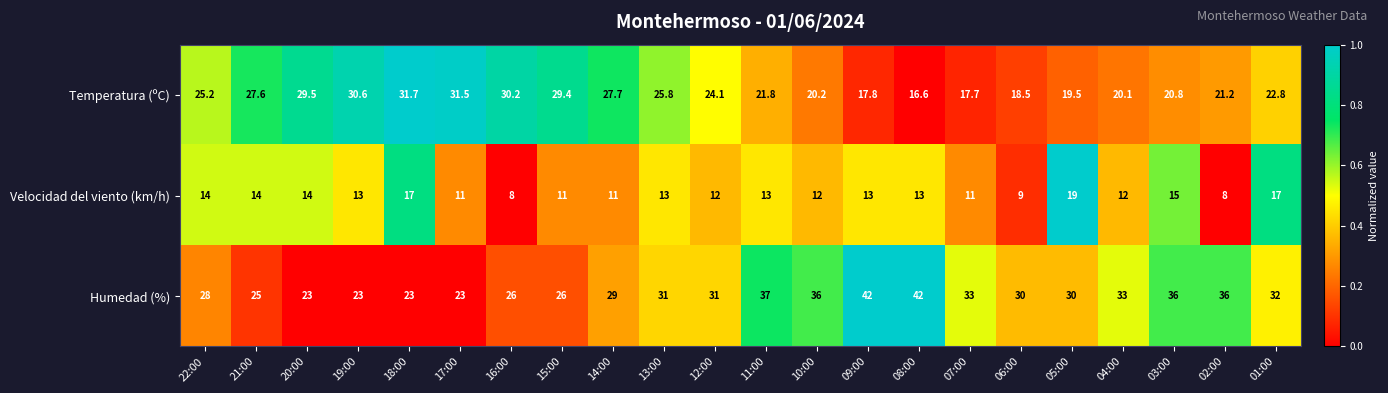

What is the total value across all series at 17:00?

65.5